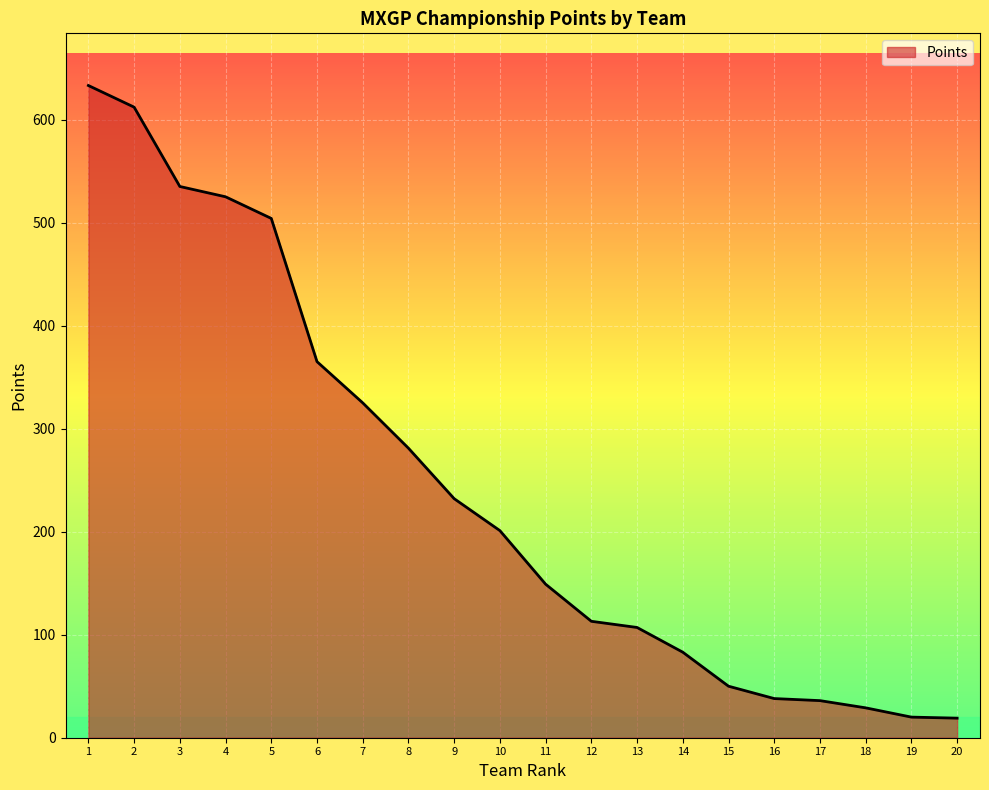

The value at 20 is 19. True or false?

True